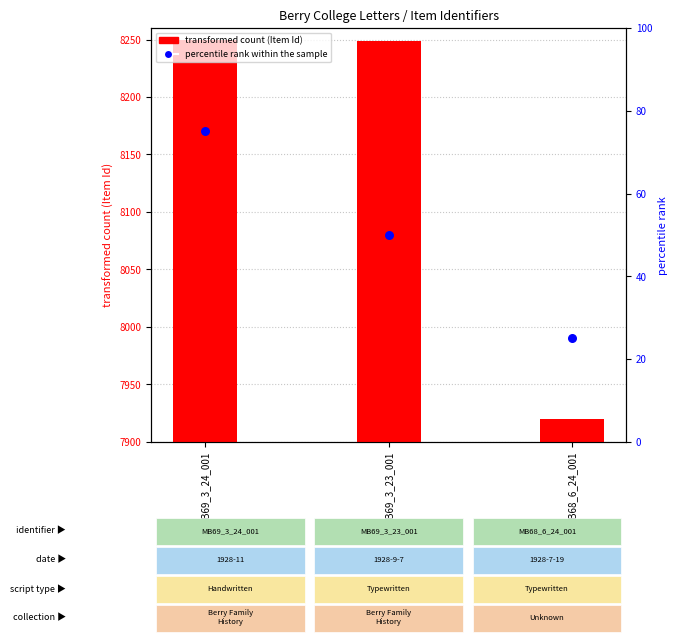

What is the total value across all series at MB69_3_24_001?

8325